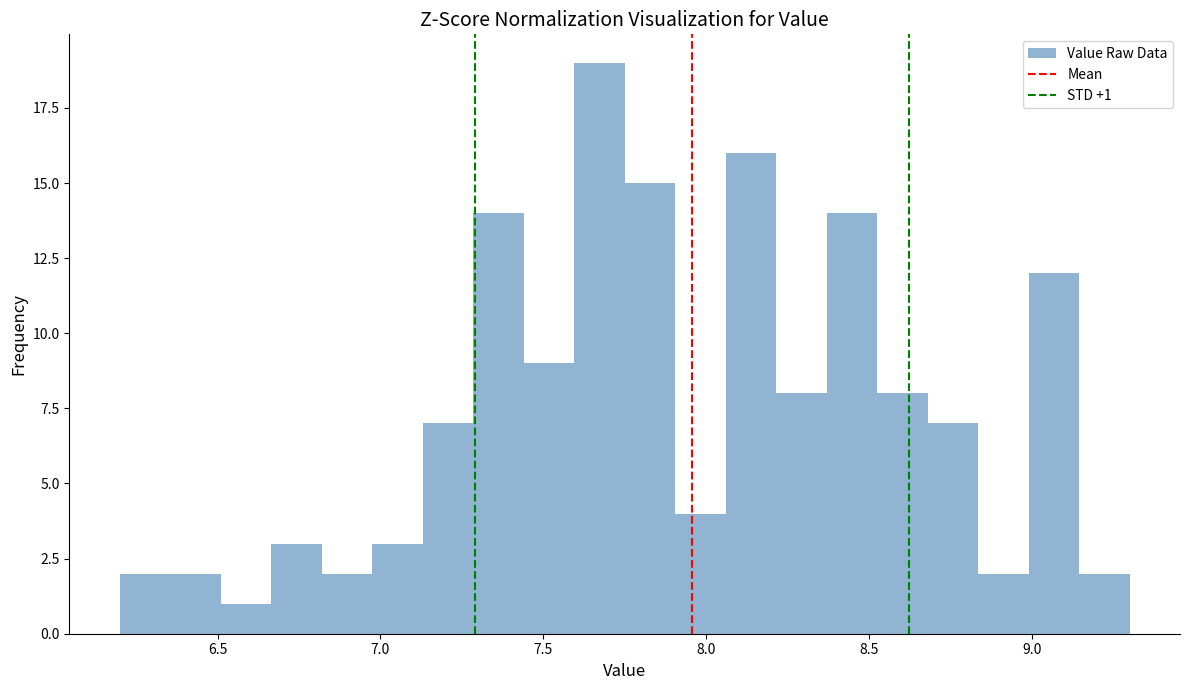

Around what value on the x-axis is the tallest bar? Give the approximate position of its centre, as read against the axis.

7.65